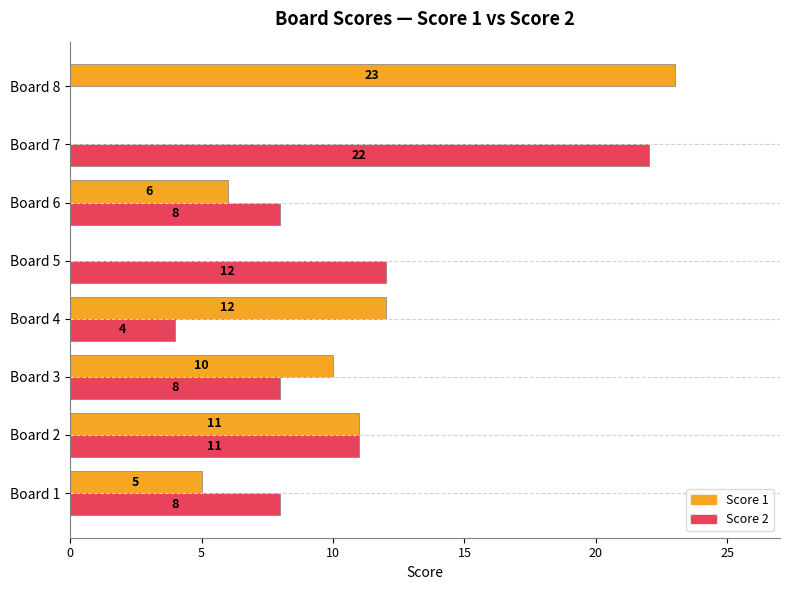

What is the approximate value of Score 2 at Board 1, to the nearest 10?

10